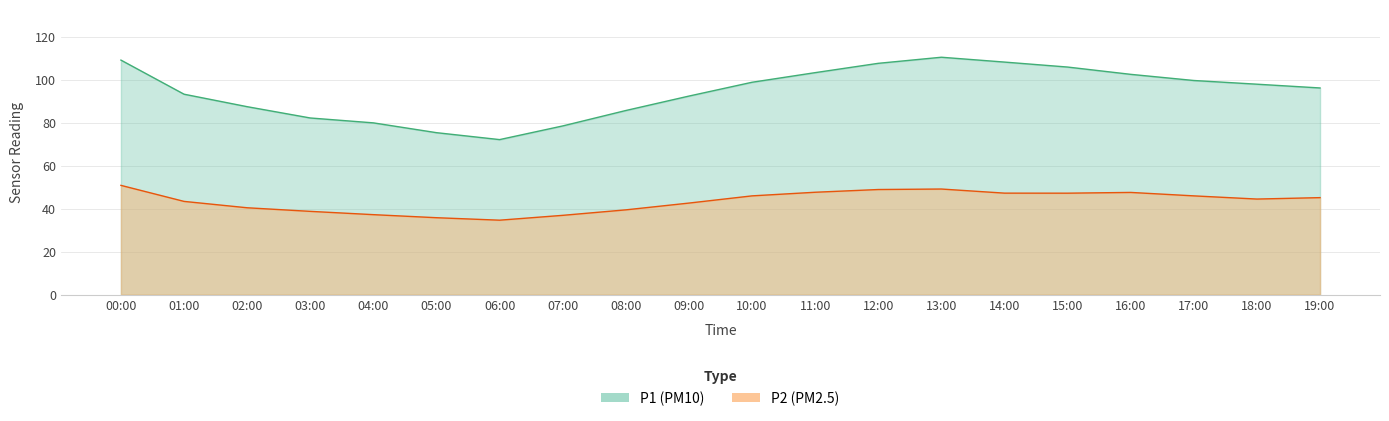

Between 03:00 and 09:00, which series saw the biggest shift?

P1